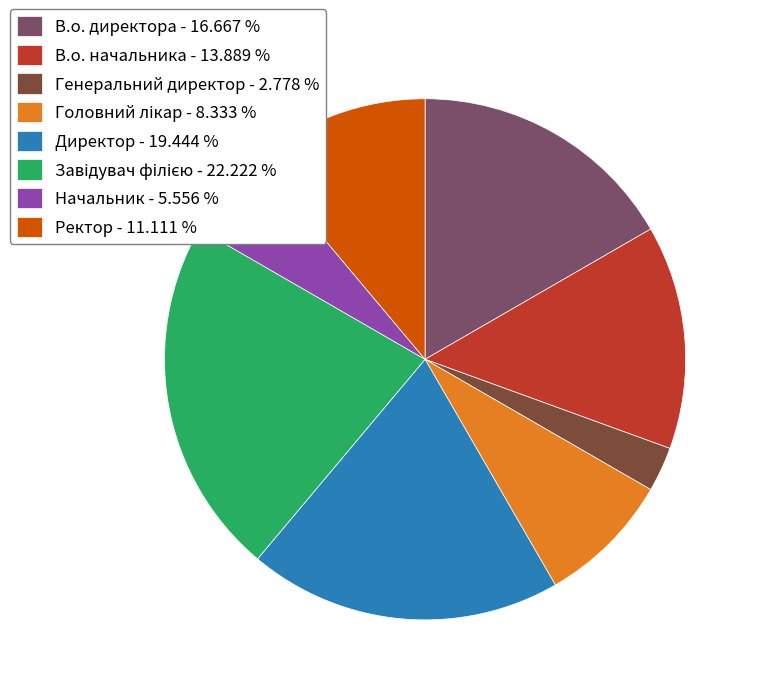

Which category has the smallest portion of the pie?

Генеральний директор